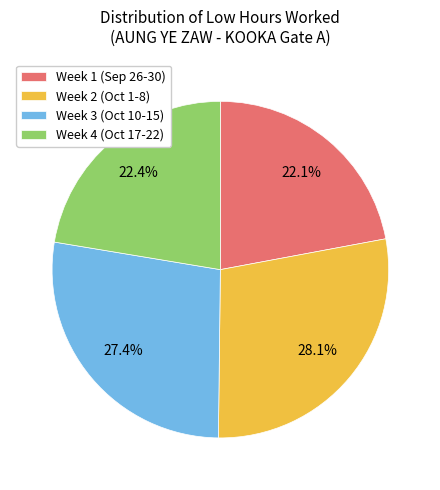

Is there a majority slice in this chart?

No